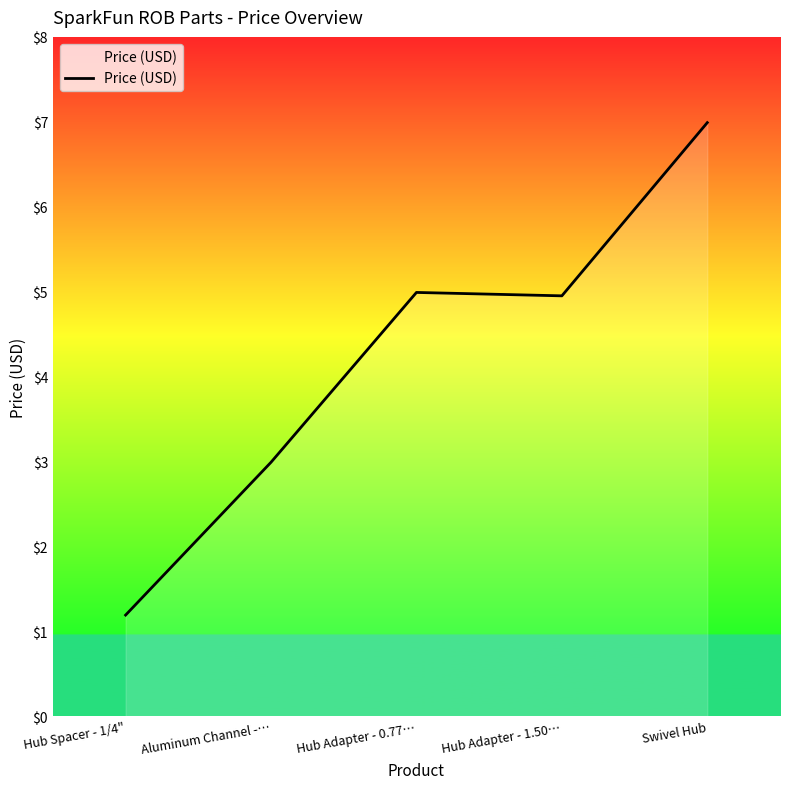

What value does the data have at Hub Adapter - 1.50…?

5.0